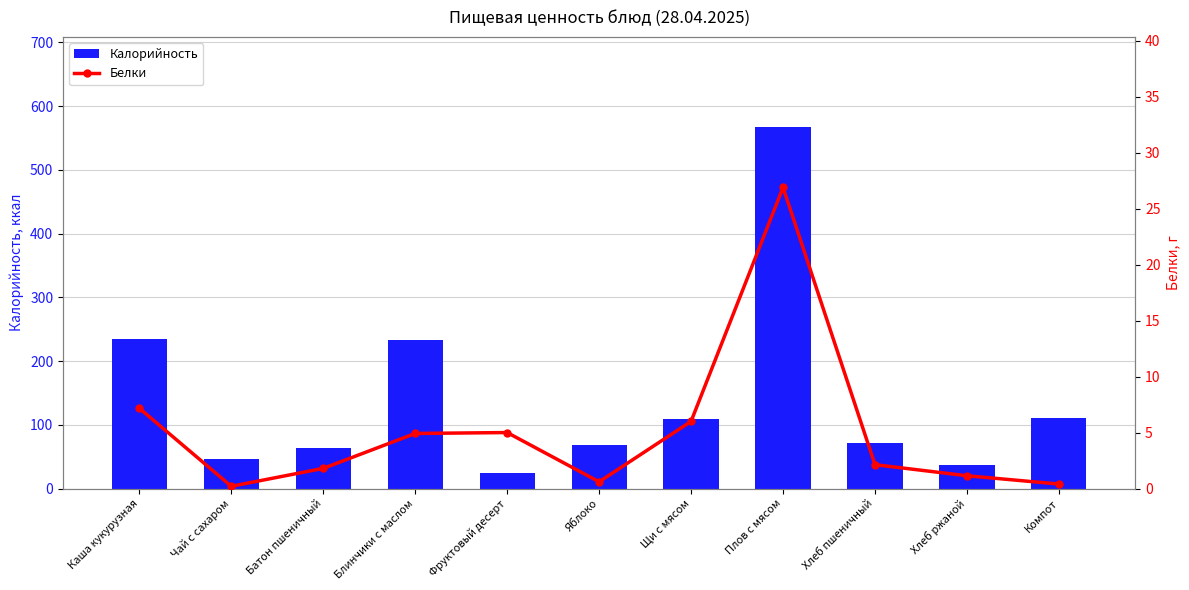

List the series in order of their peak value, lowest first.

Белки, Калорийность